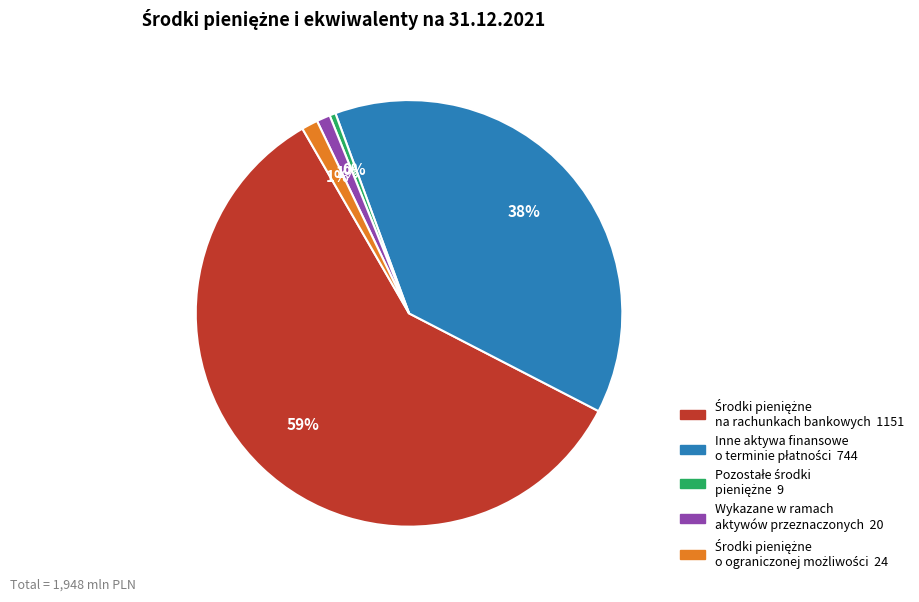

Does any single category account for the majority?

Yes